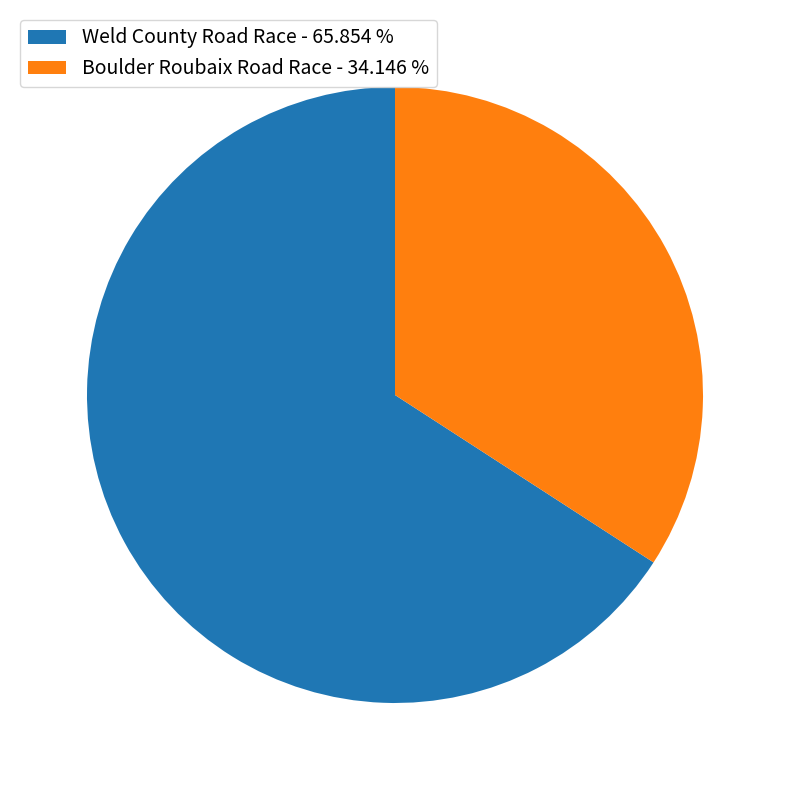

Count the number of slices in the pie.

2